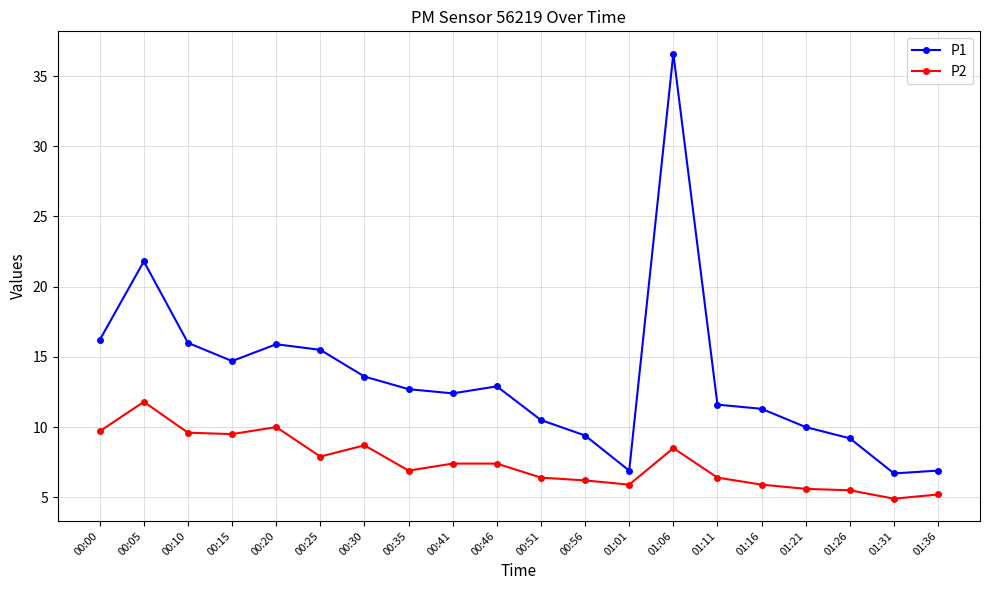

Does the chart display data point markers on the line(s)?

Yes